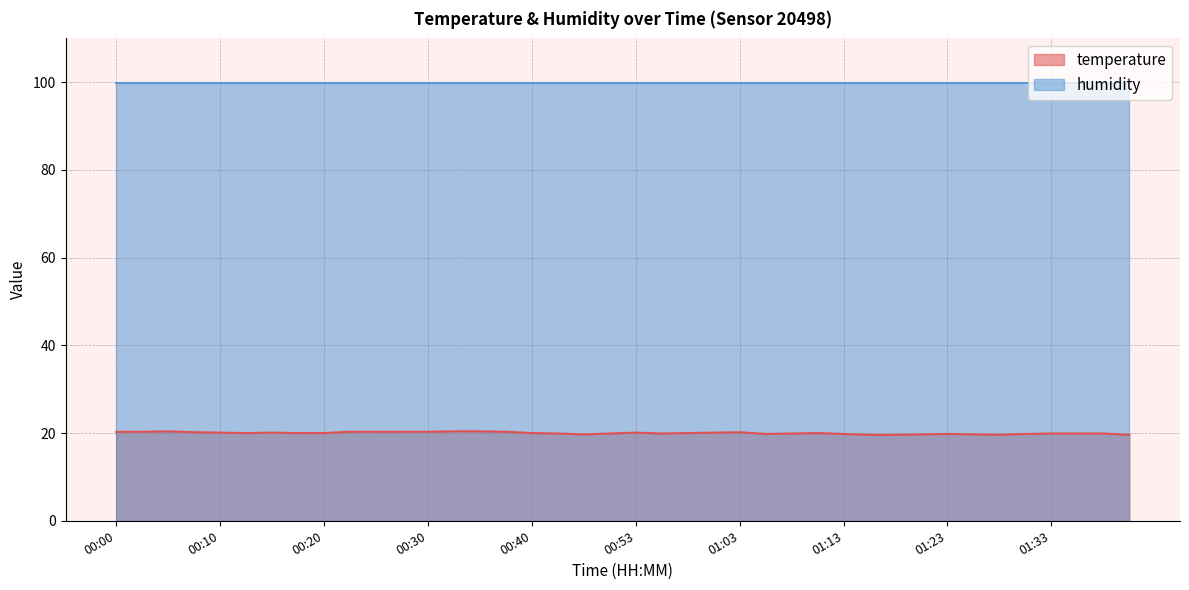

Which category has the lowest value across all series?

01:16